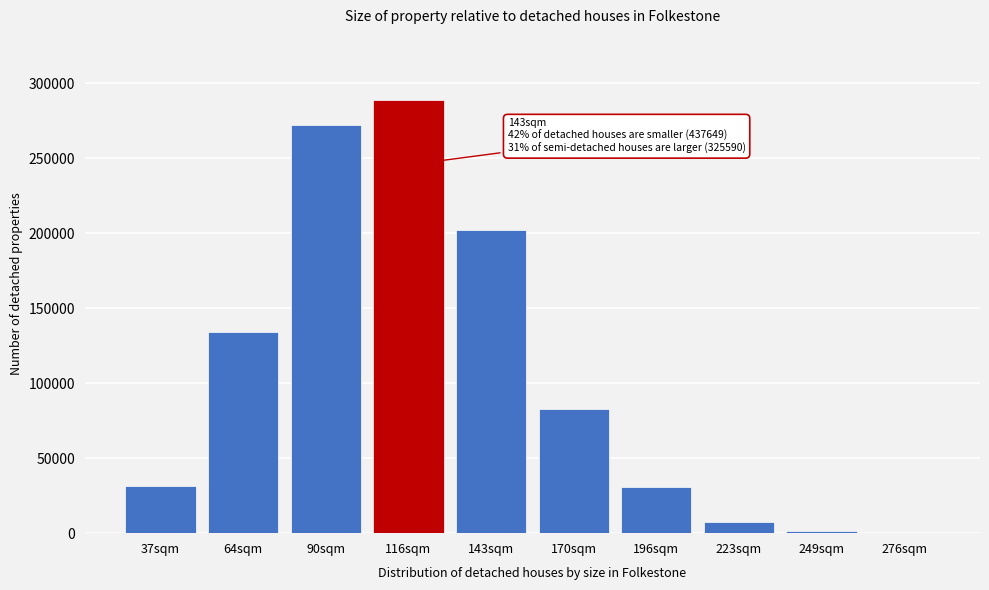

Where is the data nearest to the value 144583?

64sqm